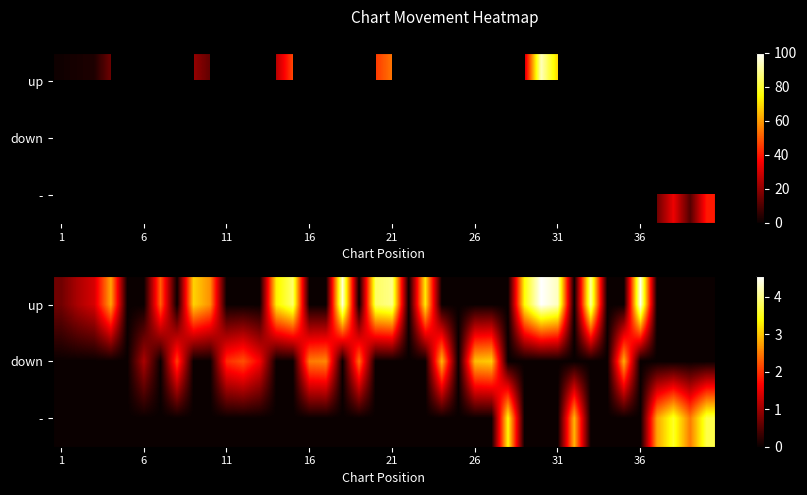

Rank the series at 1 from lowest to highest value.

down, -, up